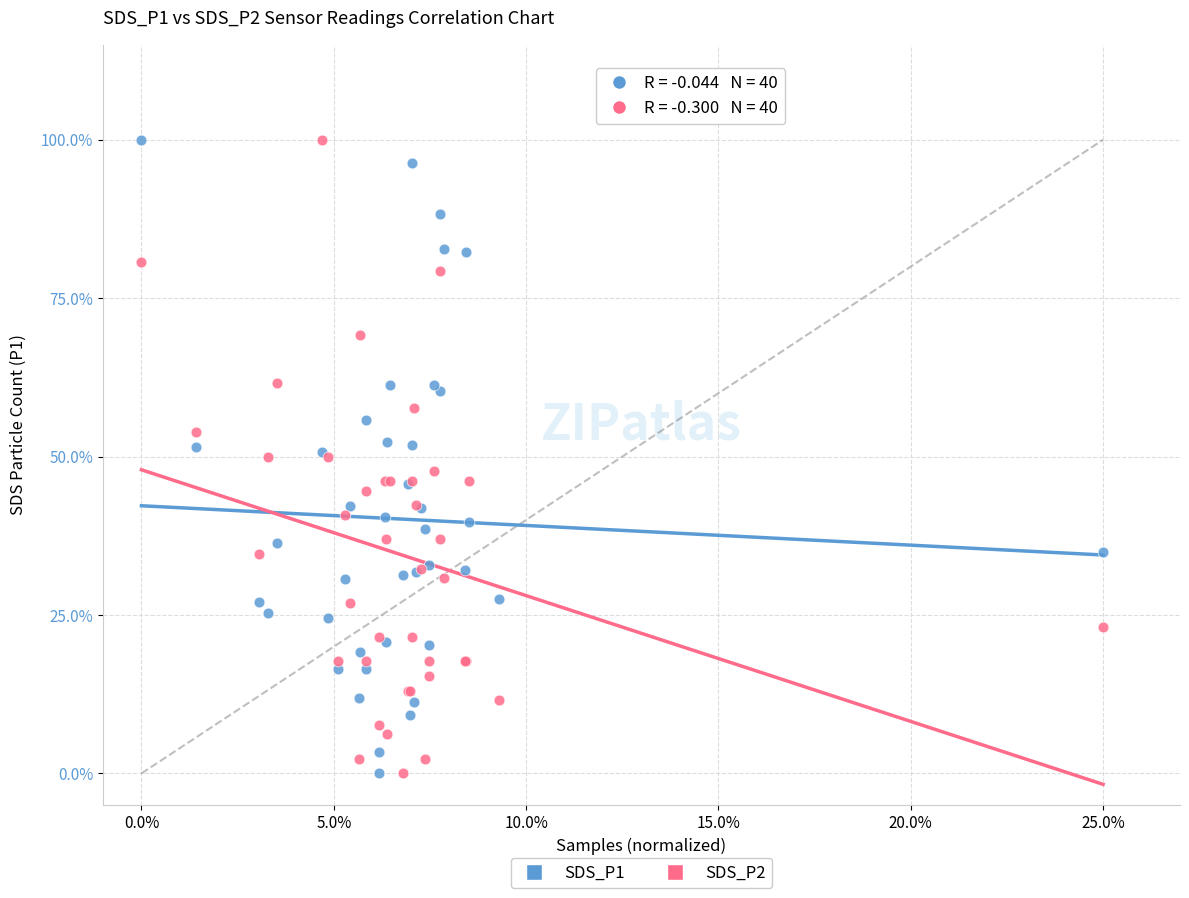

What are all the series names shown in the legend?

SDS_P1, SDS_P2